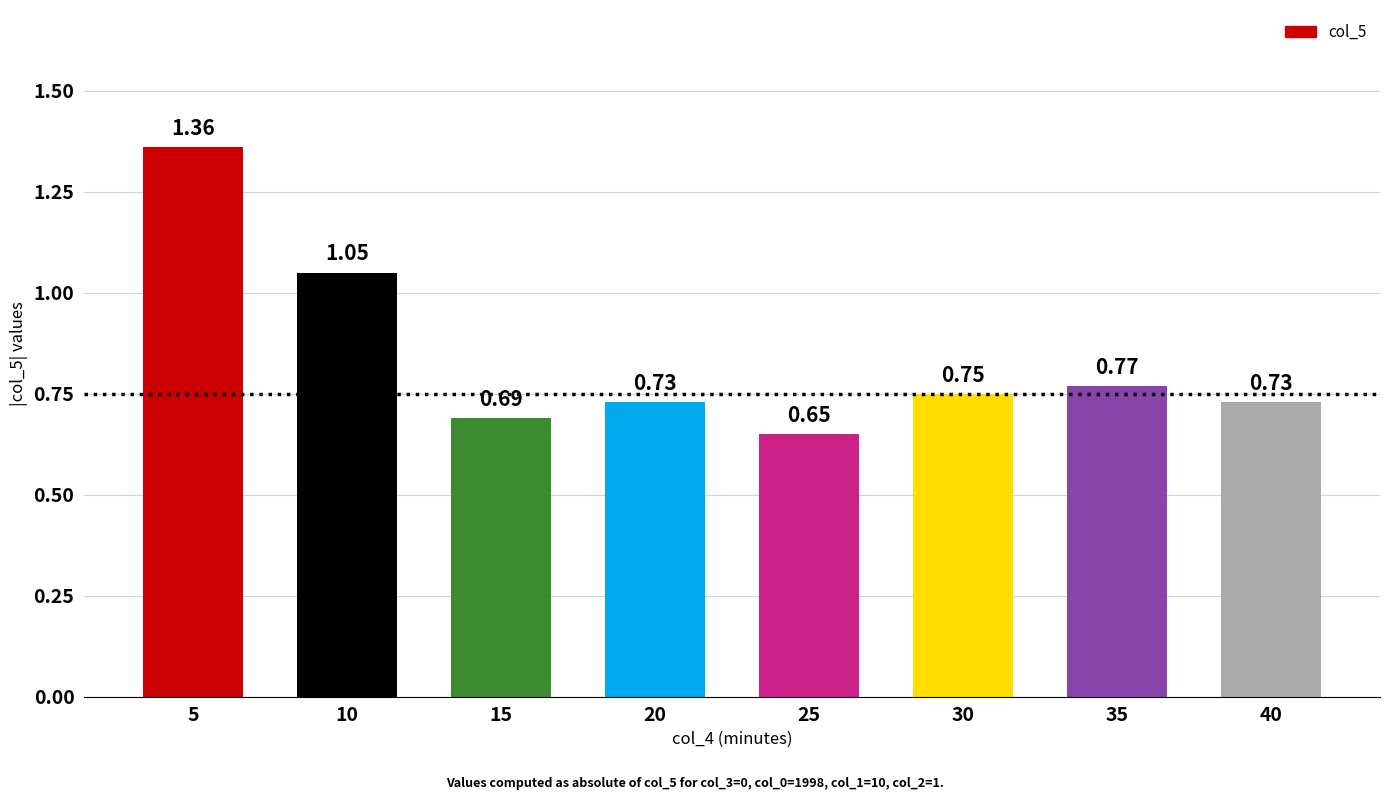

Between 5 and 30, which is larger?

5